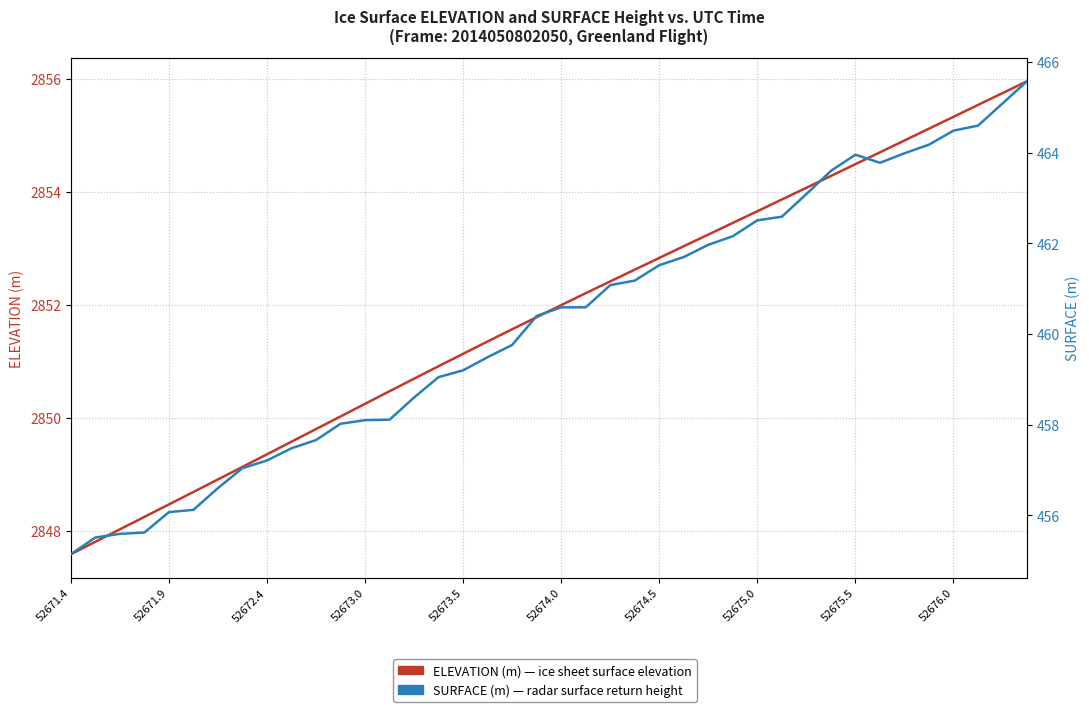

Which series has the largest total across all categories?

ELEVATION (m)